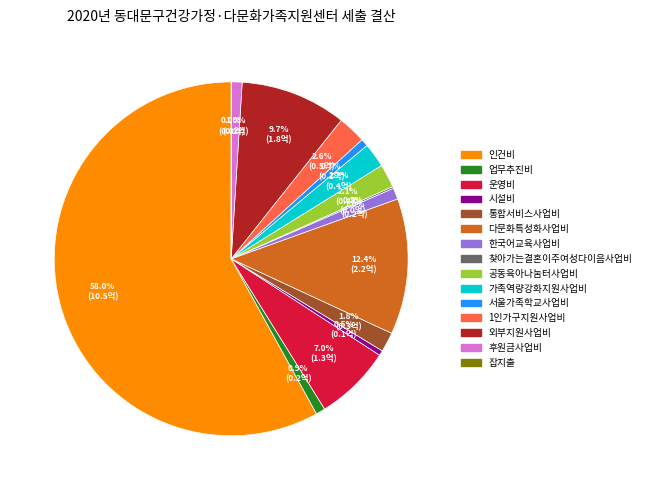

How much of the chart is everything except 한국어교육사업비?

99.0%